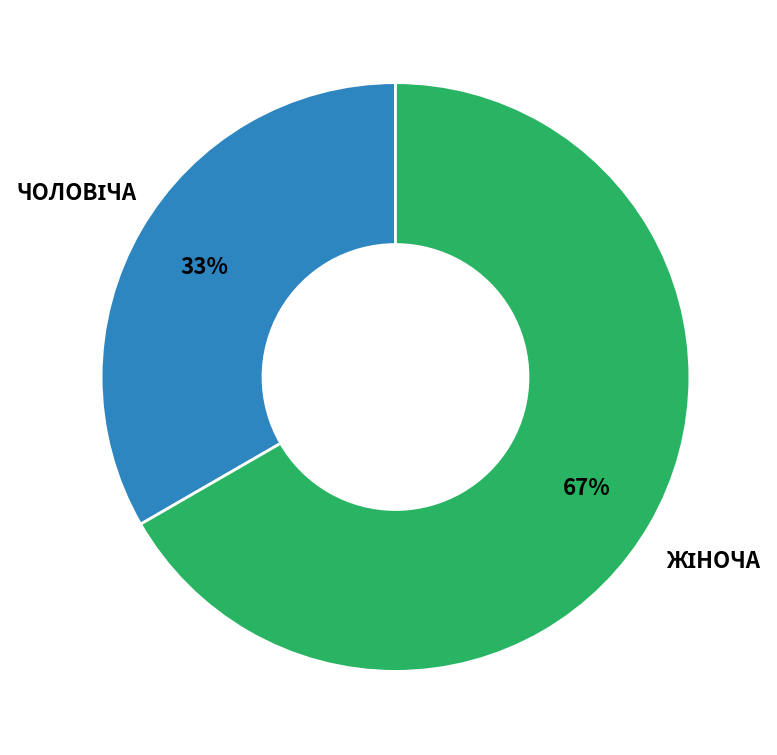

Does any single category account for the majority?

Yes